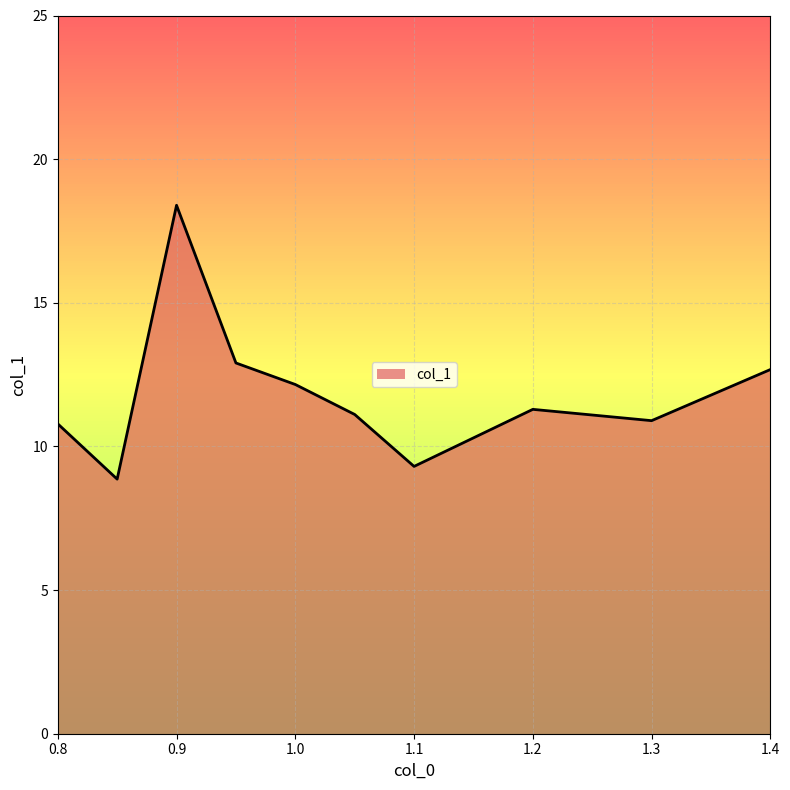

At which category does the data reach its first local peak?

0.9